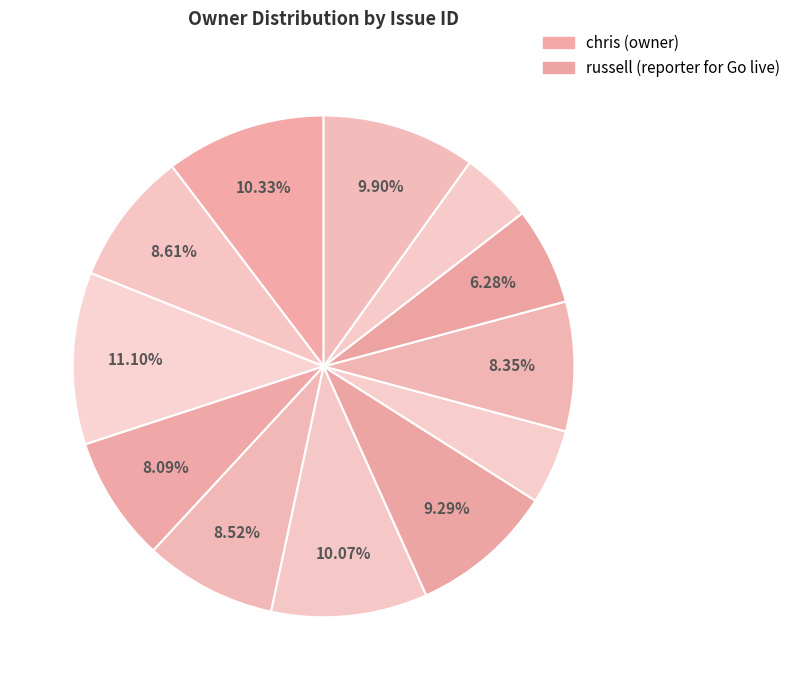

Is there any slice that represents more than half of the pie?

No